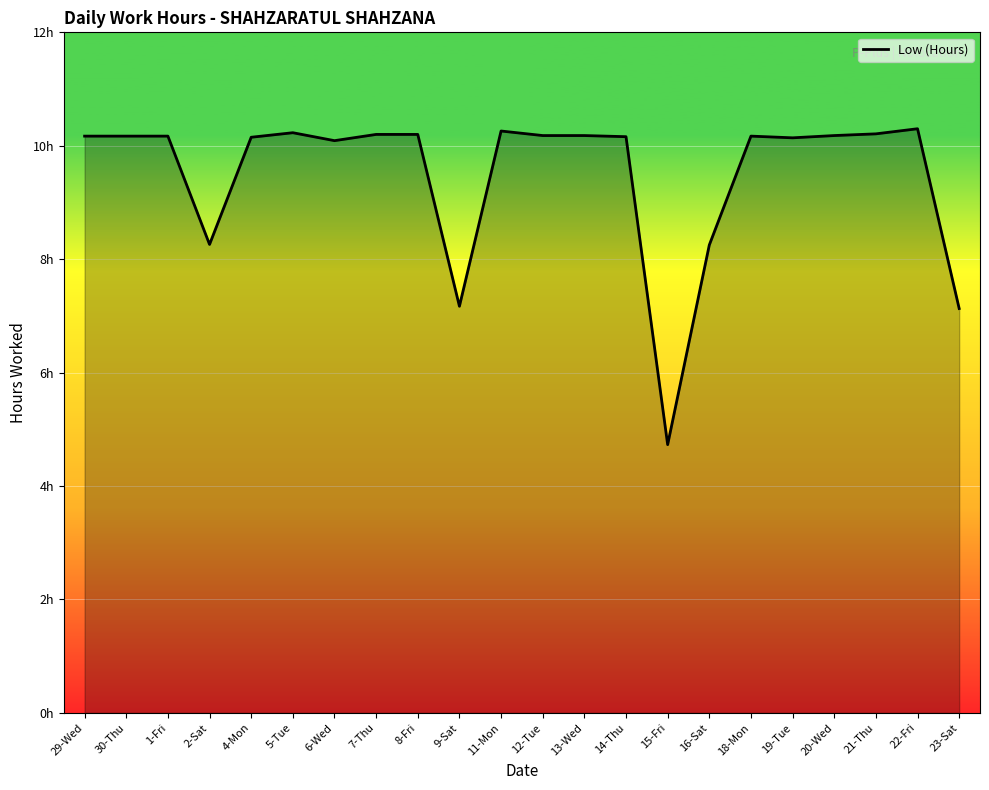

What is the value of the 15th point from the left?

4.7